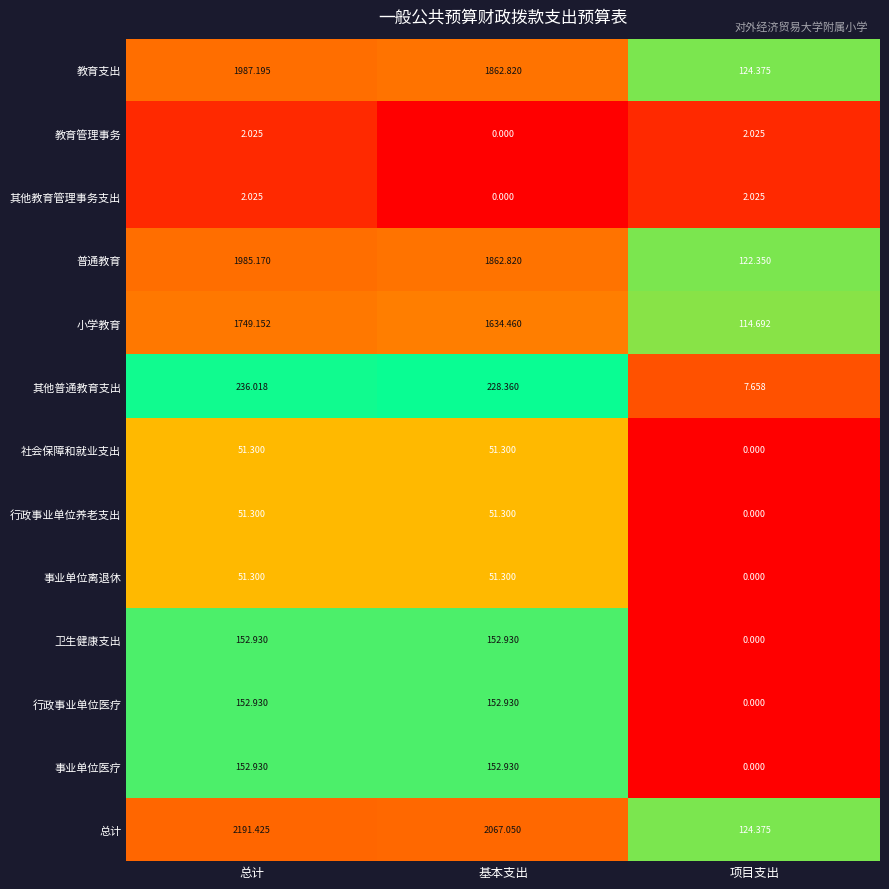

Which series has the largest total across all categories?

总计